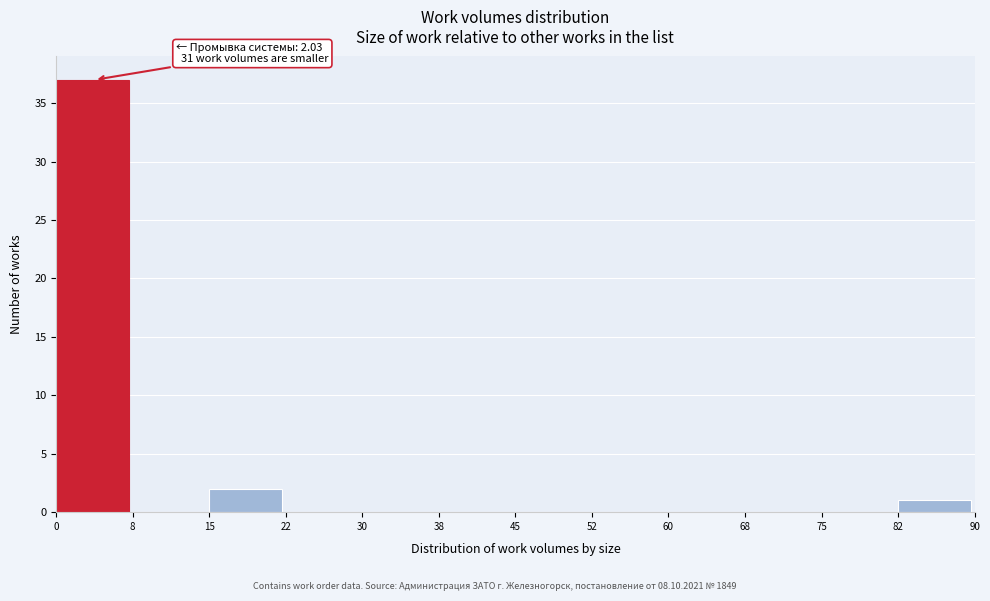

Over which range of the x-axis is the bar tallest?

0 to 8